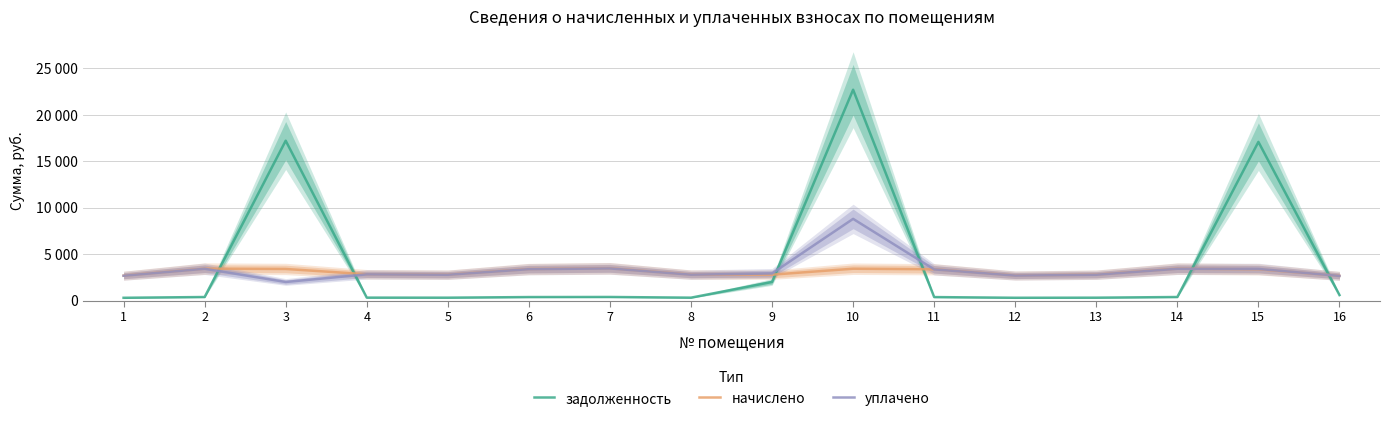

At which label is задолженность closest to 11501?

15